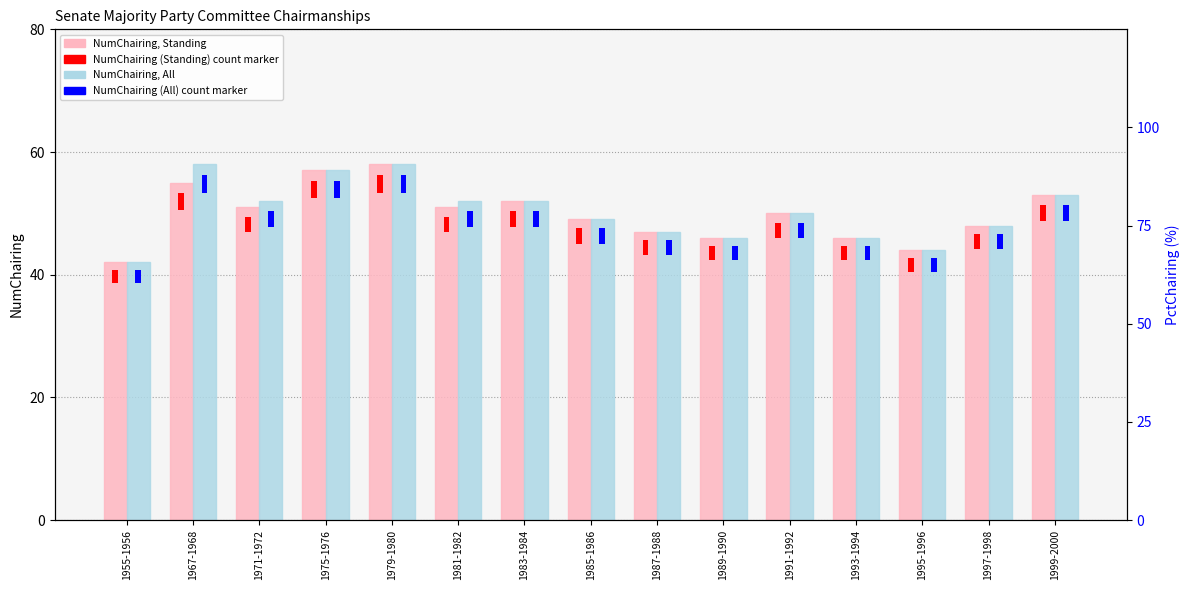

What is the maximum value for NumChairing (Standing)?

58